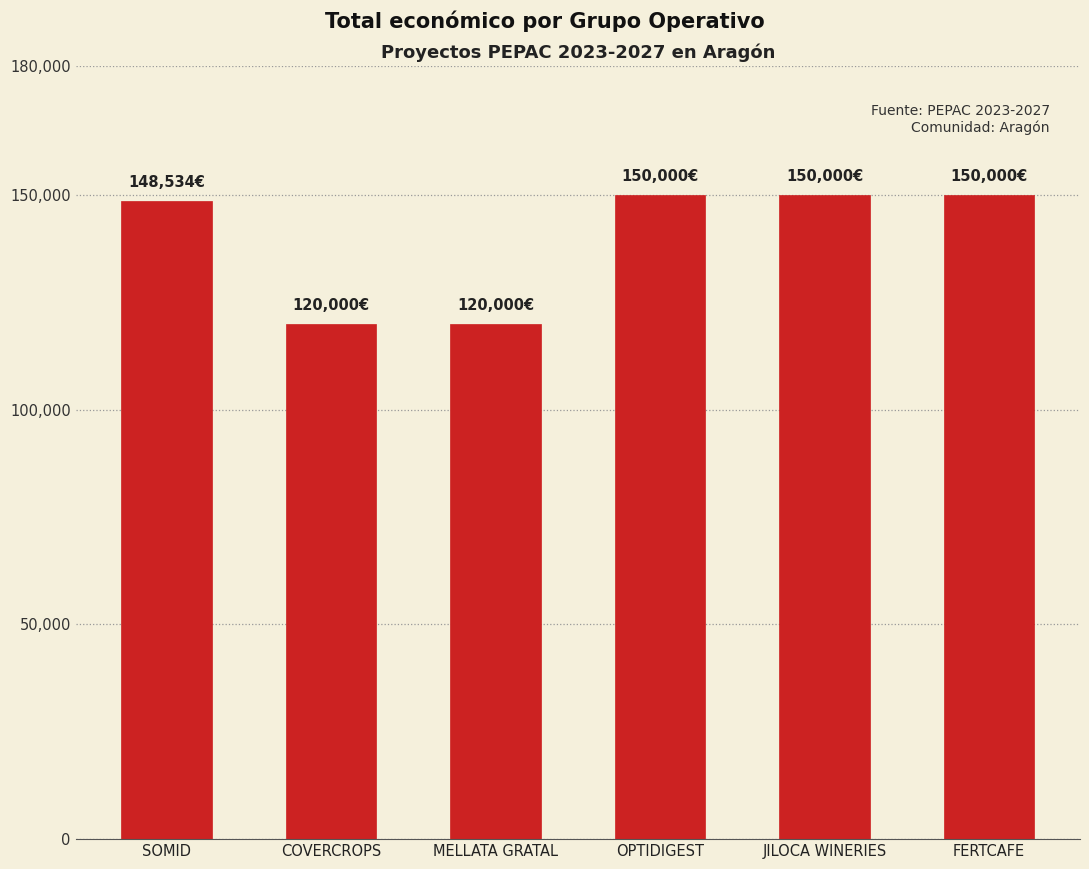

The value at MELLATA GRATAL is 120000. True or false?

True